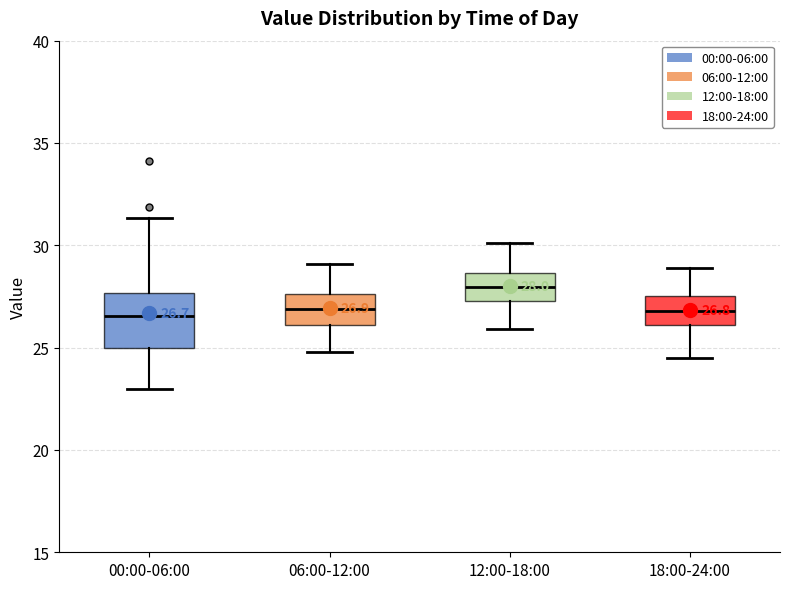

Which box is the tallest, from its lower edge to its upper edge?

00:00-06:00